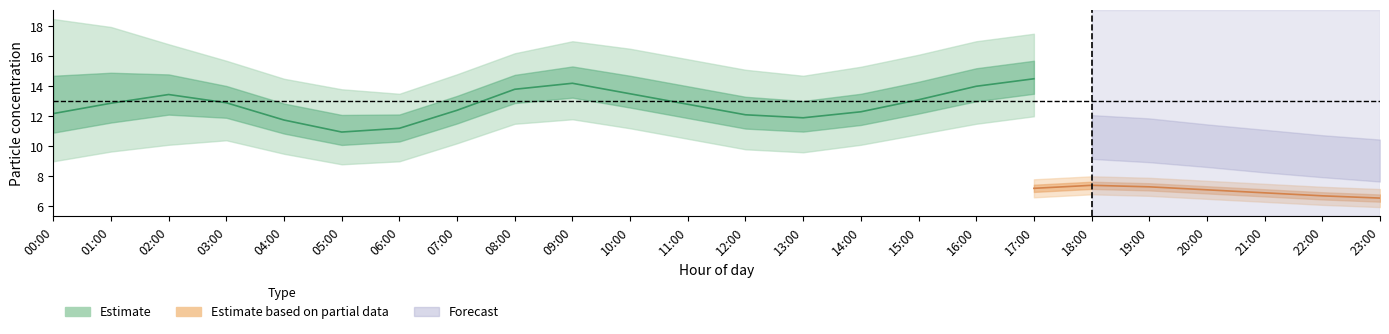

The P2_upper series shows 12.9 at 00:00. True or false?

False